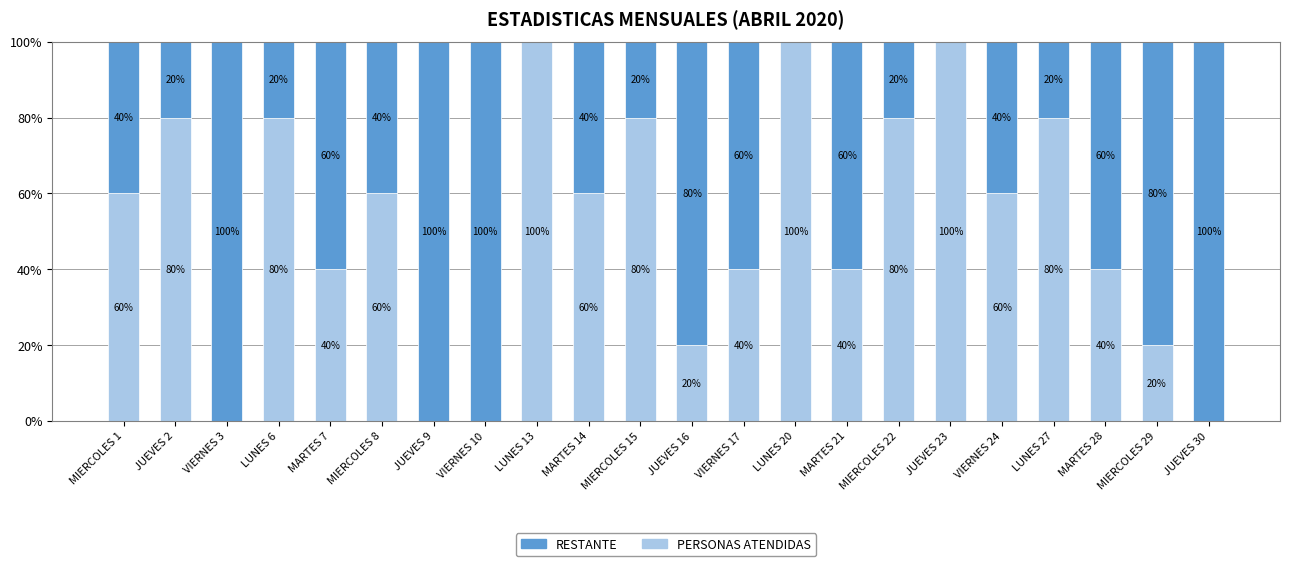

Rank the series by their maximum value, from highest to lowest.

PERSONAS ATENDIDAS, RESTANTE